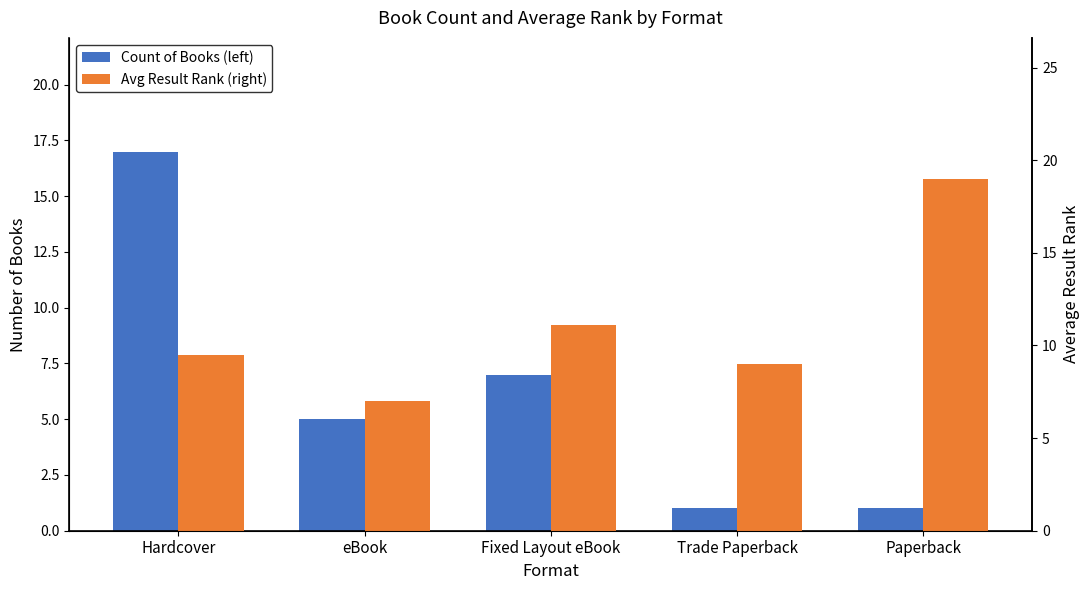

The Count of Books (left) series shows 7.0 at Fixed Layout eBook. True or false?

True